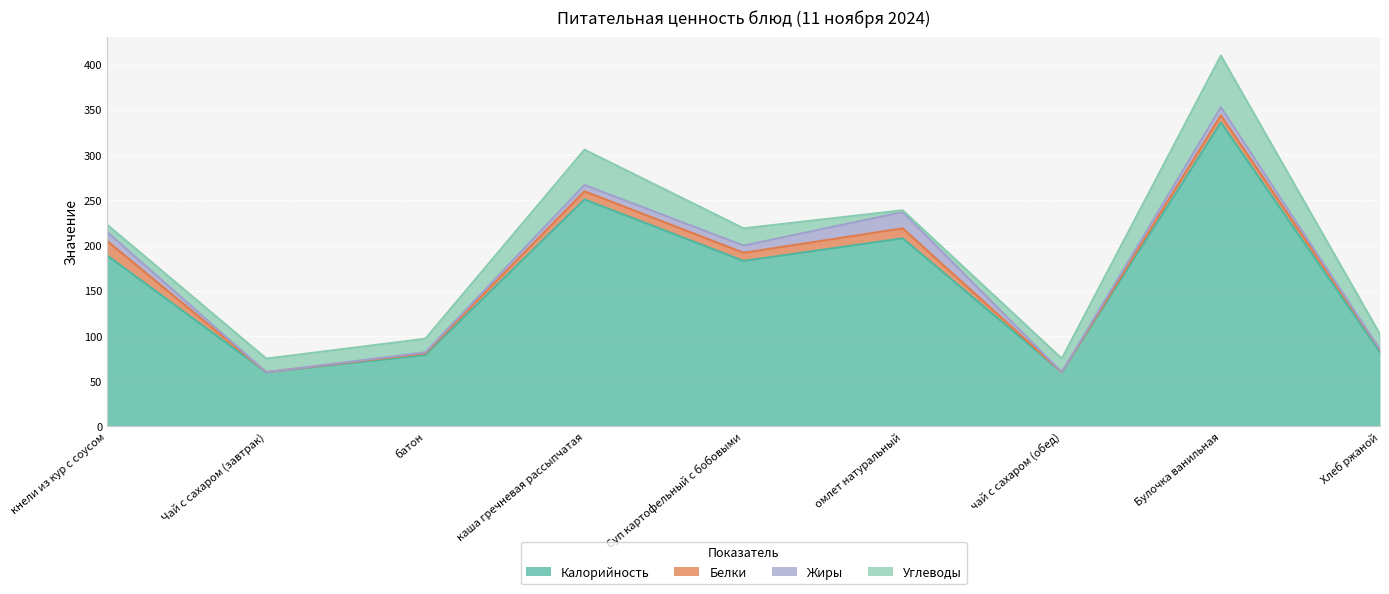

Rank the series at чай с сахаром (обед) from lowest to highest value.

Белки, Жиры, Углеводы, Калорийность